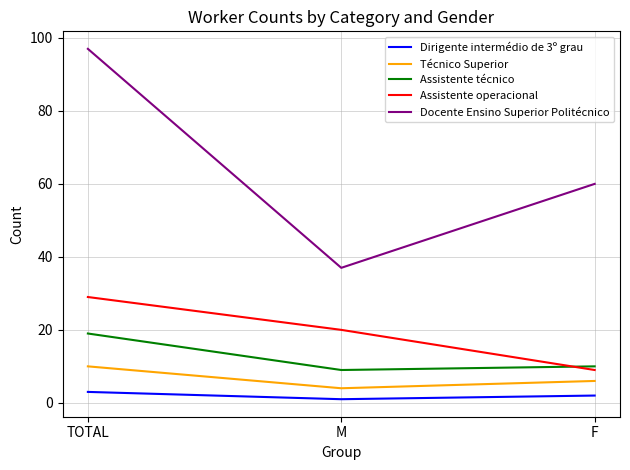

Count the Assistente técnico values in the range 9 to 19.

3